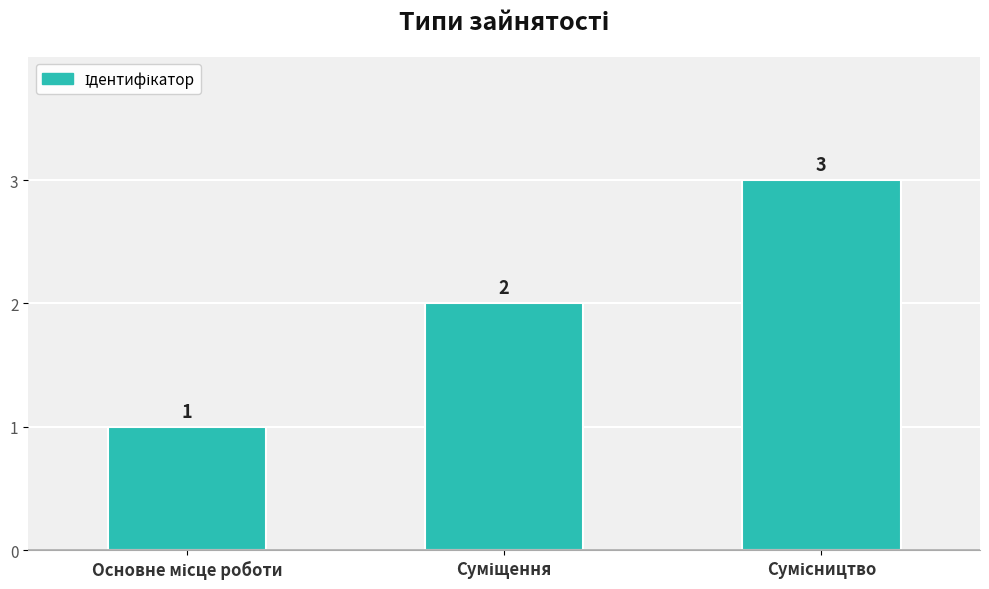

How many values are below 2?

1